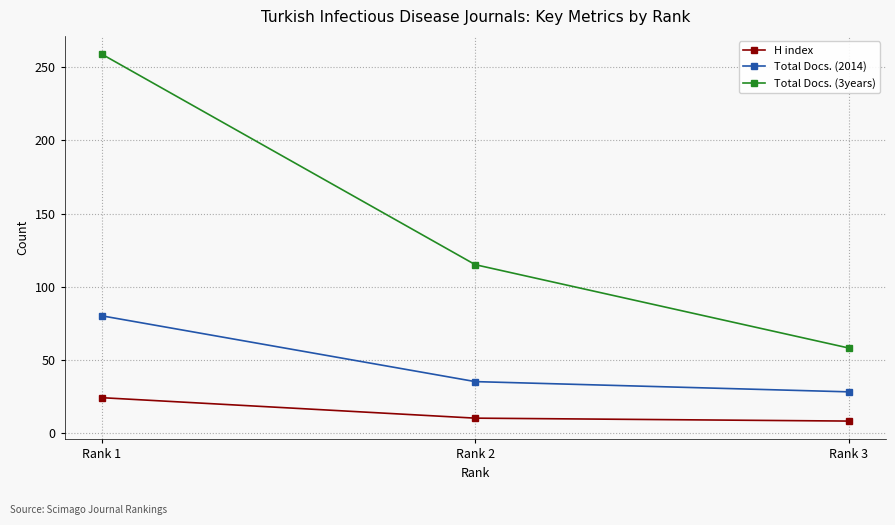

What is the minimum value for H index?

8